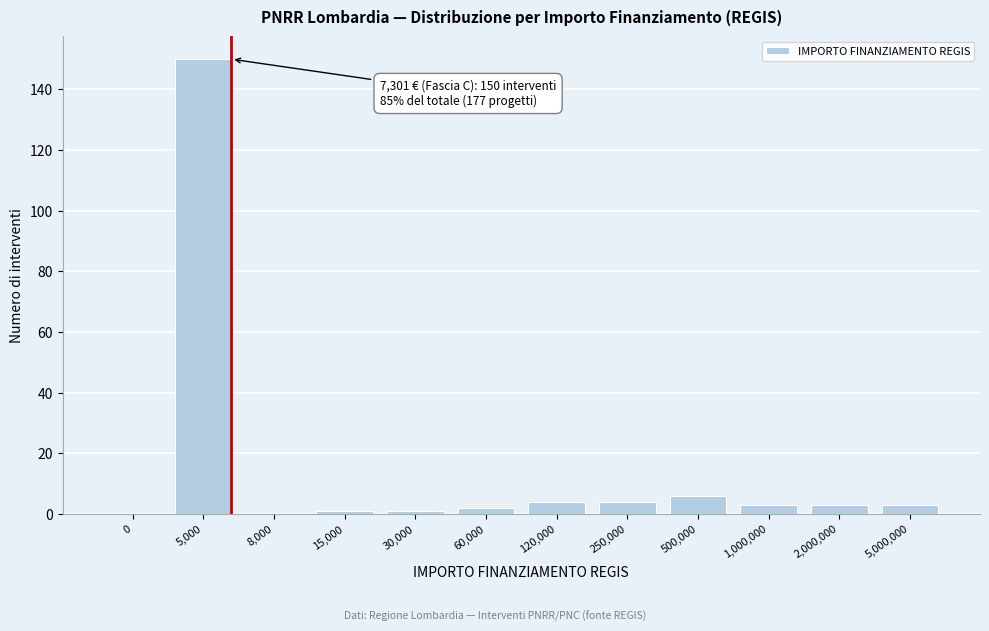

Reading left to right, extract all data points from this chart.

0=0	5,000=150	8,000=0	15,000=1	30,000=1	60,000=2	120,000=4	250,000=4	500,000=6	1,000,000=3	2,000,000=3	5,000,000=3